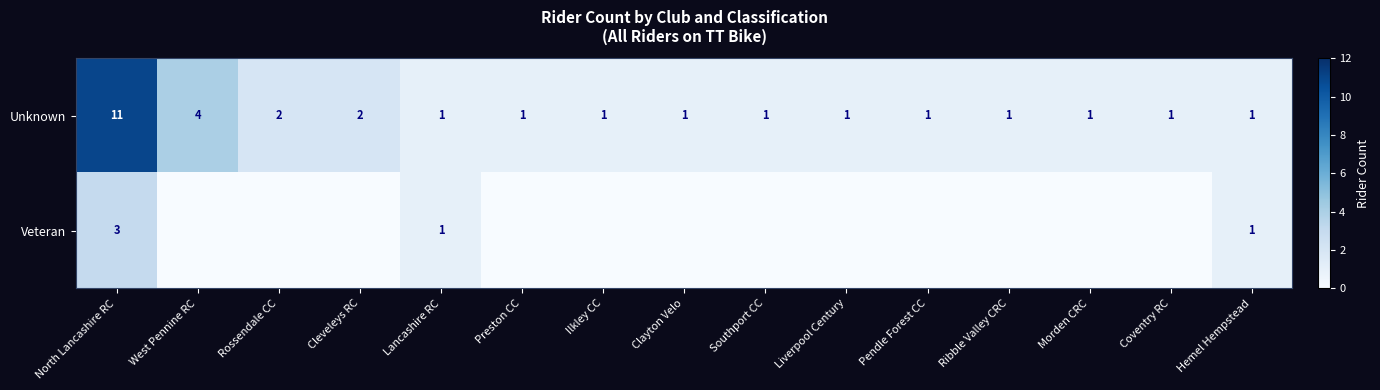

What is the difference between the second highest and second lowest values in the Unknown series?

3